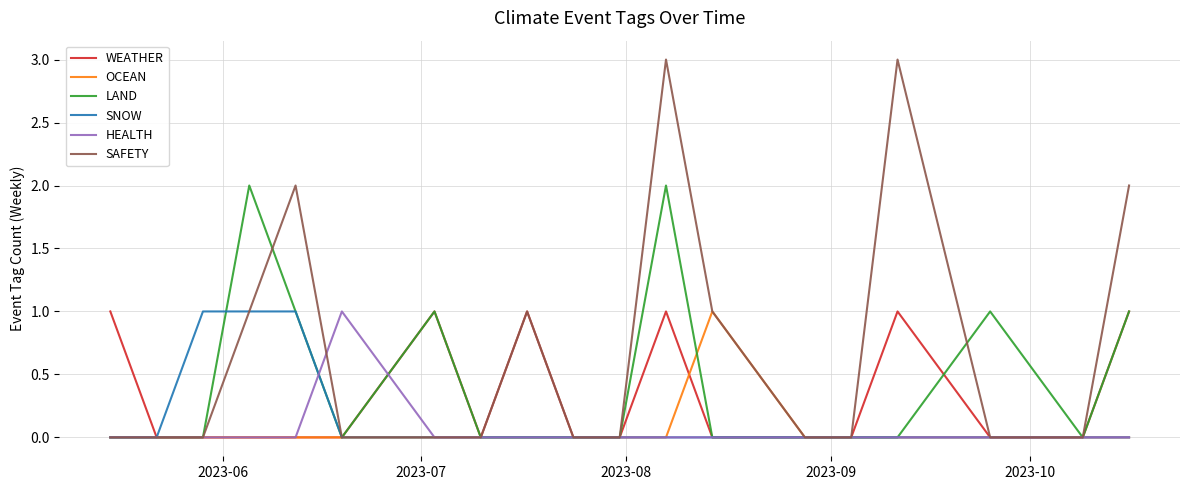

Which series has the largest total across all categories?

SAFETY